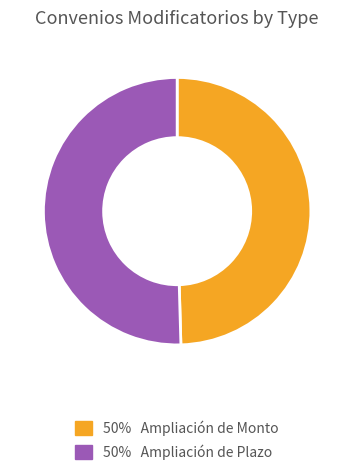

Is there a majority slice in this chart?

Yes